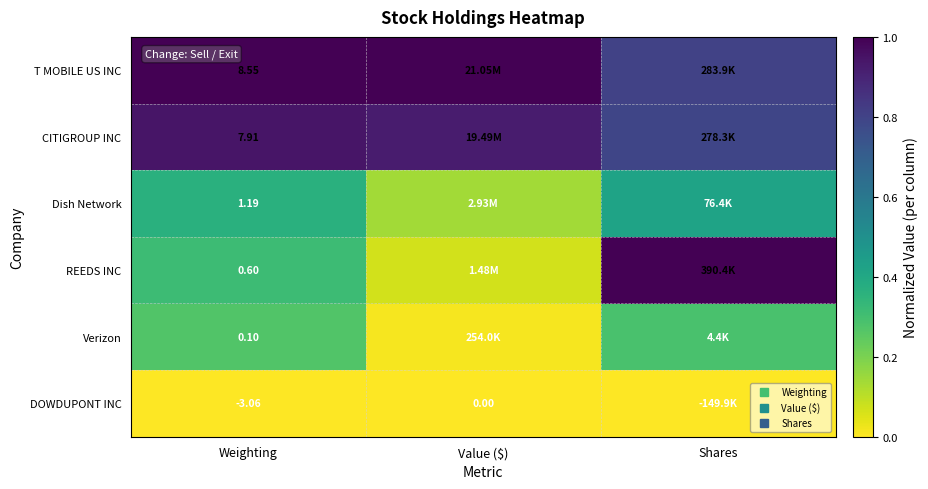

At which label is T MOBILE US INC closest to 0?

Shares